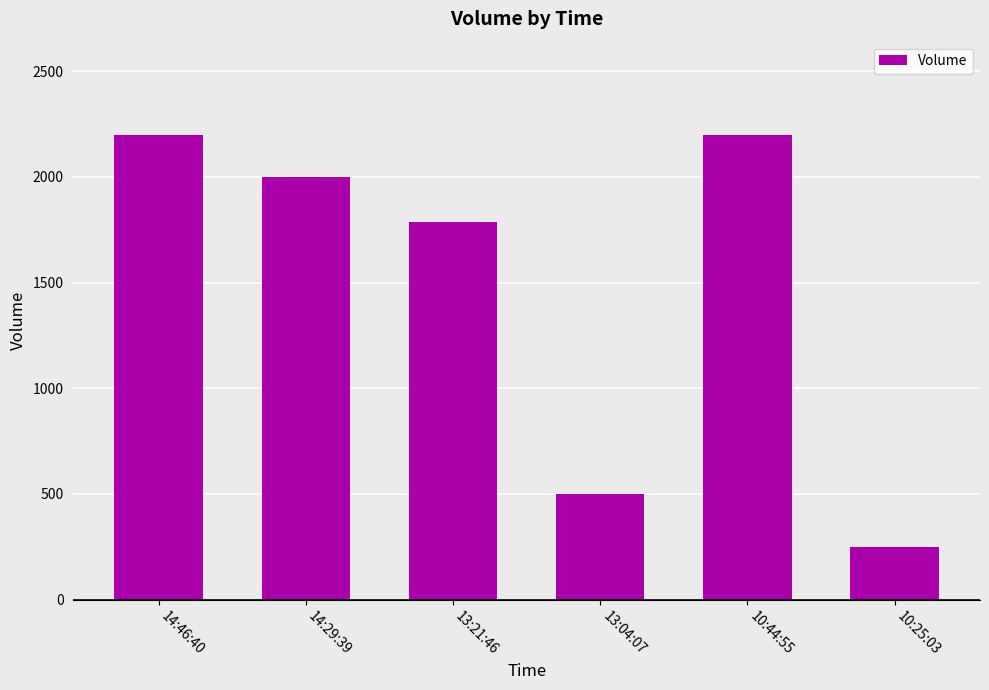

What is the change in value from 14:29:39 to 13:04:07?

-1500